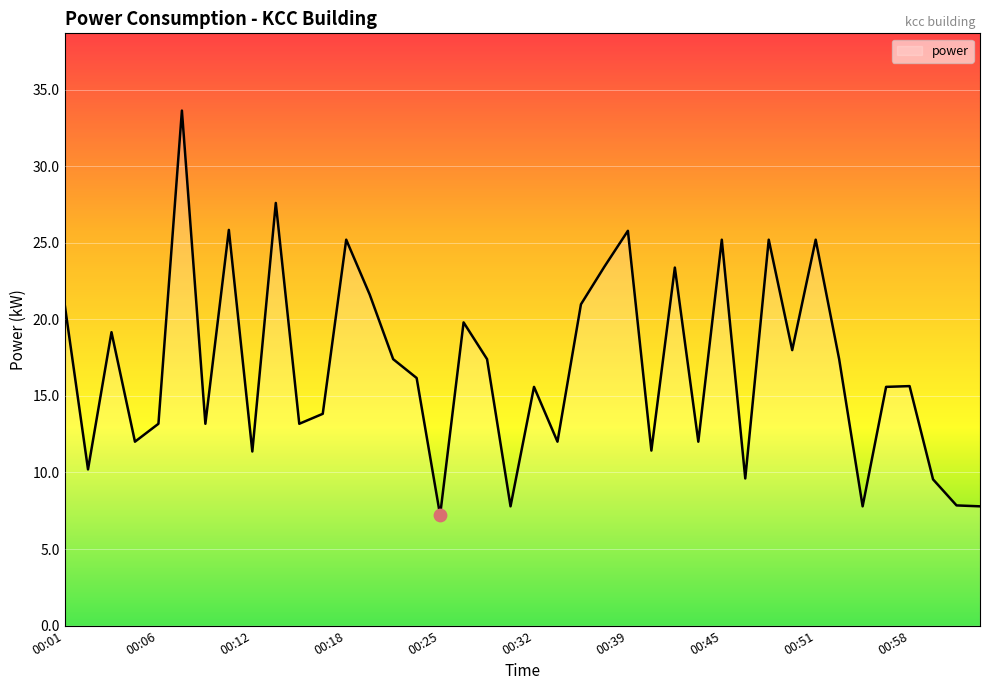

What is the difference between the maximum and minimum values?

26.4